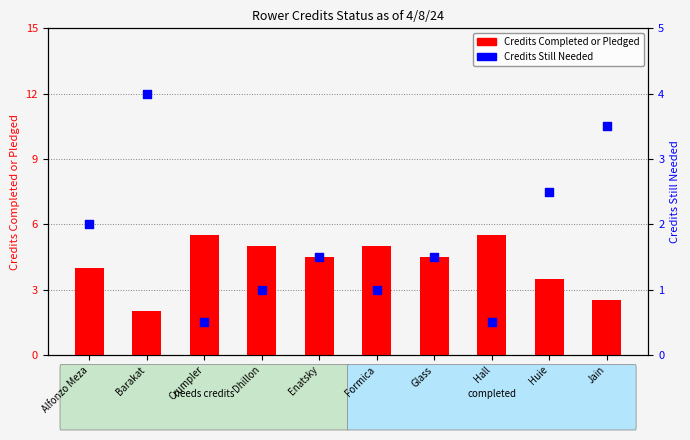

Which series has the largest total across all categories?

Credits Completed or Pledged